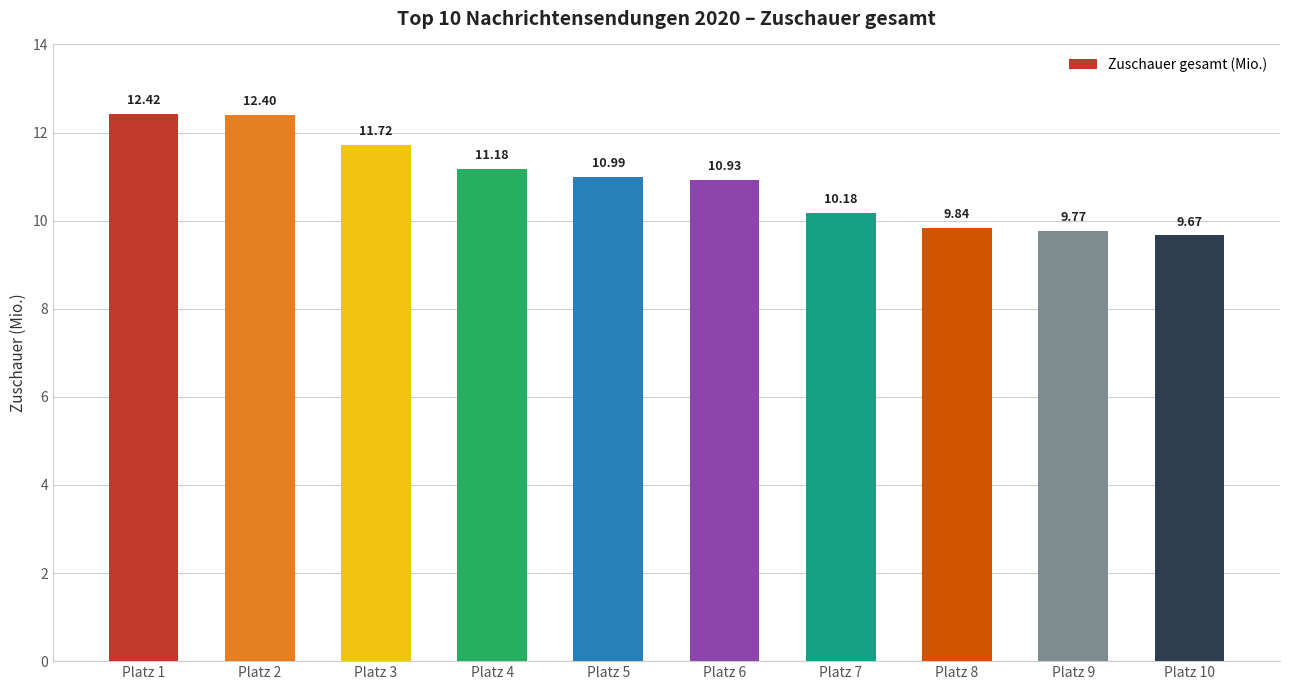

What is the value of the 2nd bar from the left?

12.4